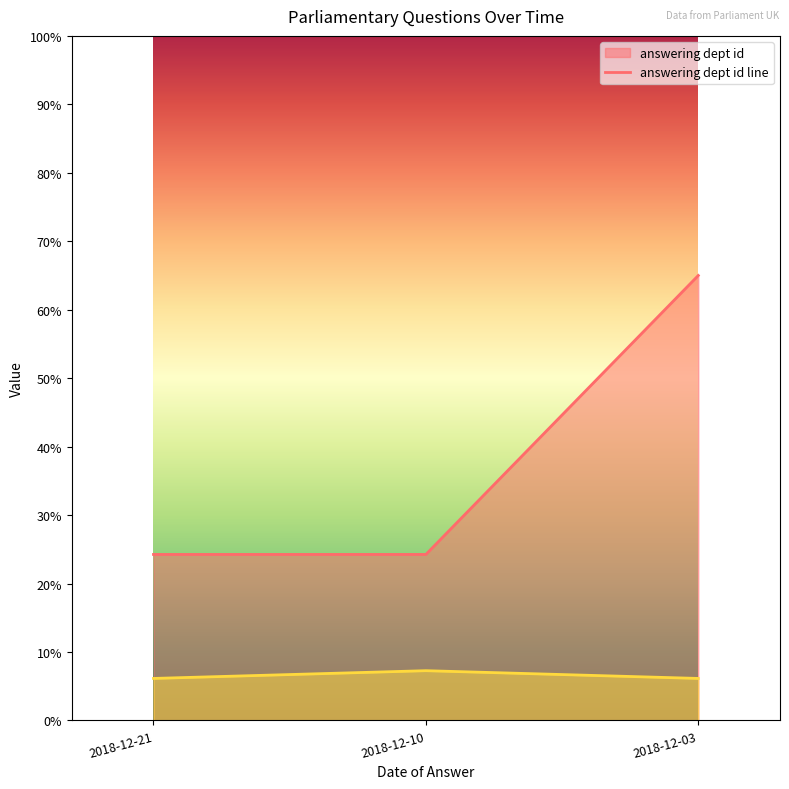

How many lines are shown in the chart?

2